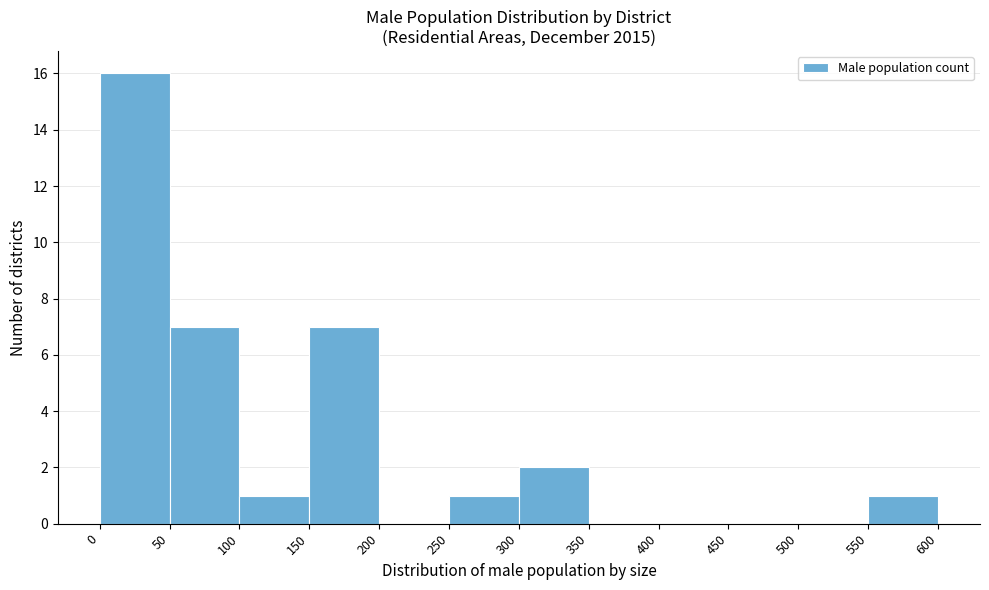

Reading left to right, list every bar in this chart as the range it spans on the x-axis followed by its height. The values are not printed on the chart, so give them approximately, as read against the axis.

0 to 50: 16
50 to 100: 7
100 to 150: 1
150 to 200: 7
200 to 250: 0
250 to 300: 1
300 to 350: 2
350 to 400: 0
400 to 450: 0
450 to 500: 0
500 to 550: 0
550 to 600: 1